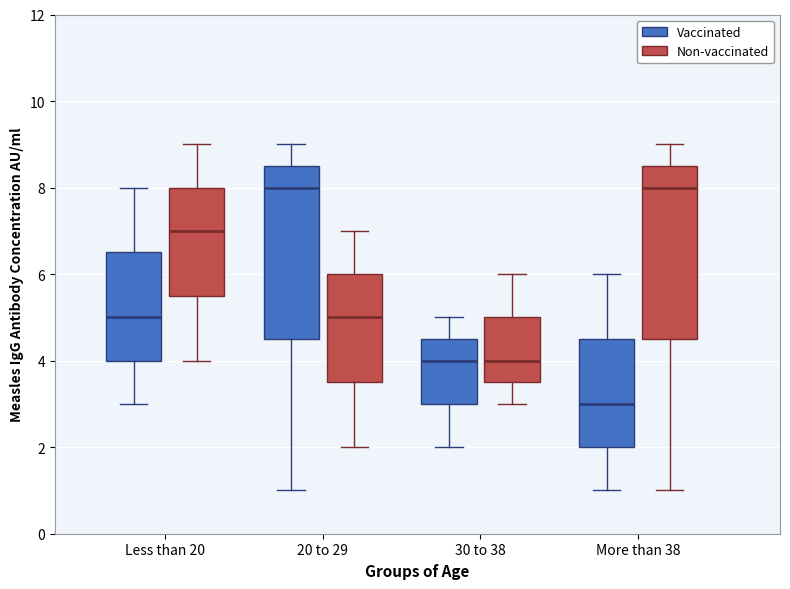

Where does the upper whisker of the box for Less than 20 (Non-vaccinated) end on the y-axis? The values are not printed on the chart, so give them approximately, as read against the axis.

9.0